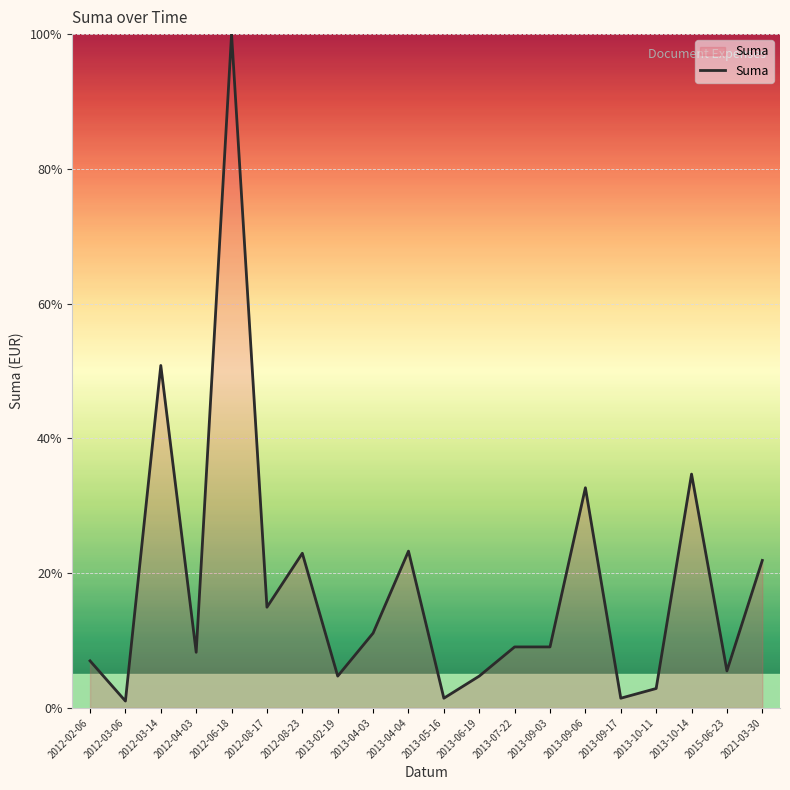

What is the greatest value displayed?

100.0